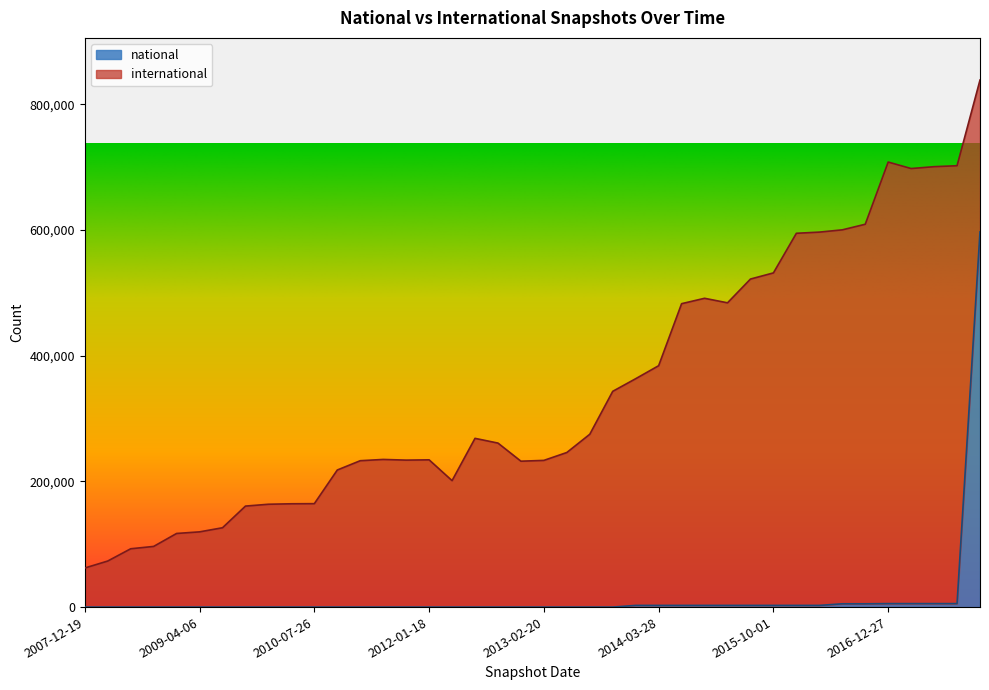

What is the change in value from 2009-12-16 to 2015-10-01?

+2672